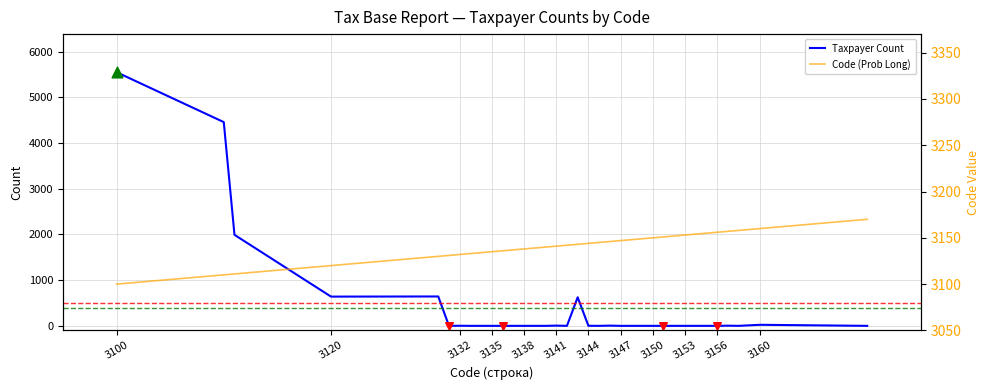

What is the highest value of the Taxpayer Count series?

5552